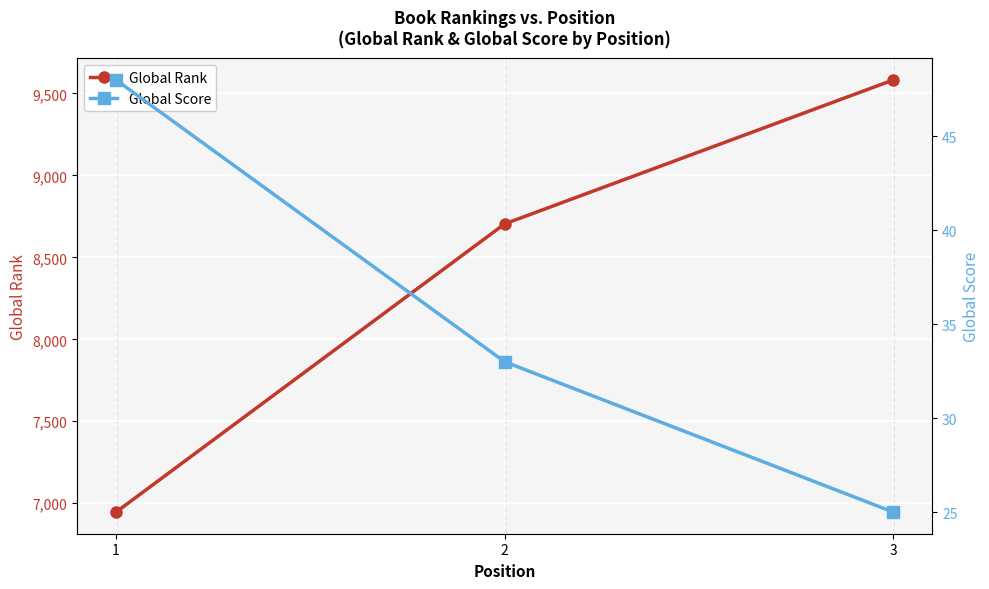

The value of Global Score at 1 is 48. True or false?

True